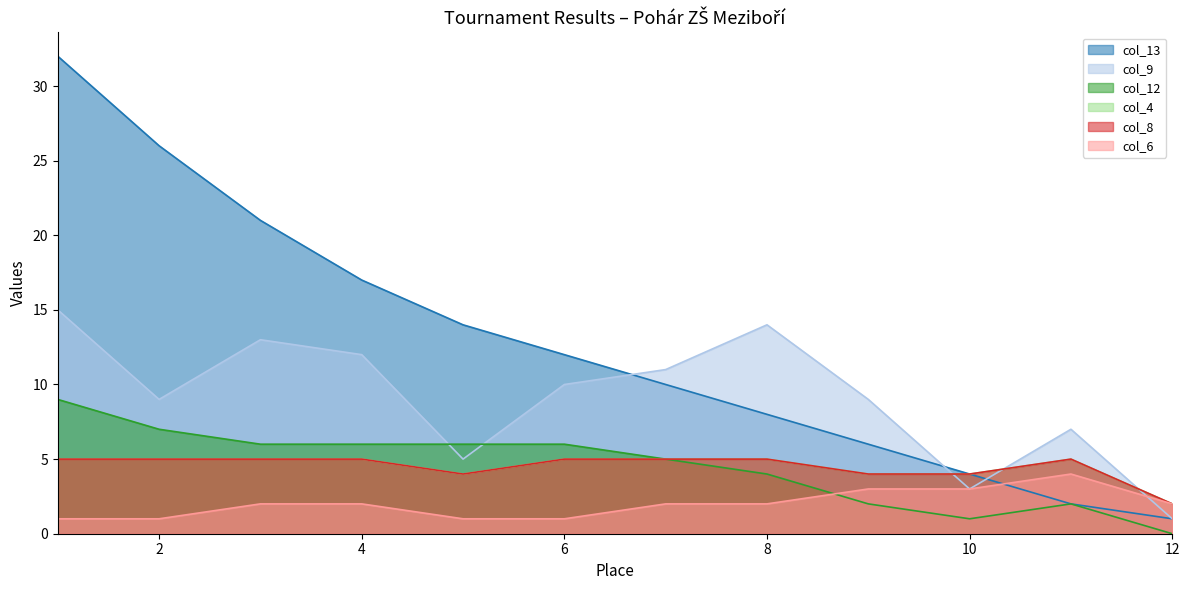

Does the chart display data point markers on the line(s)?

No